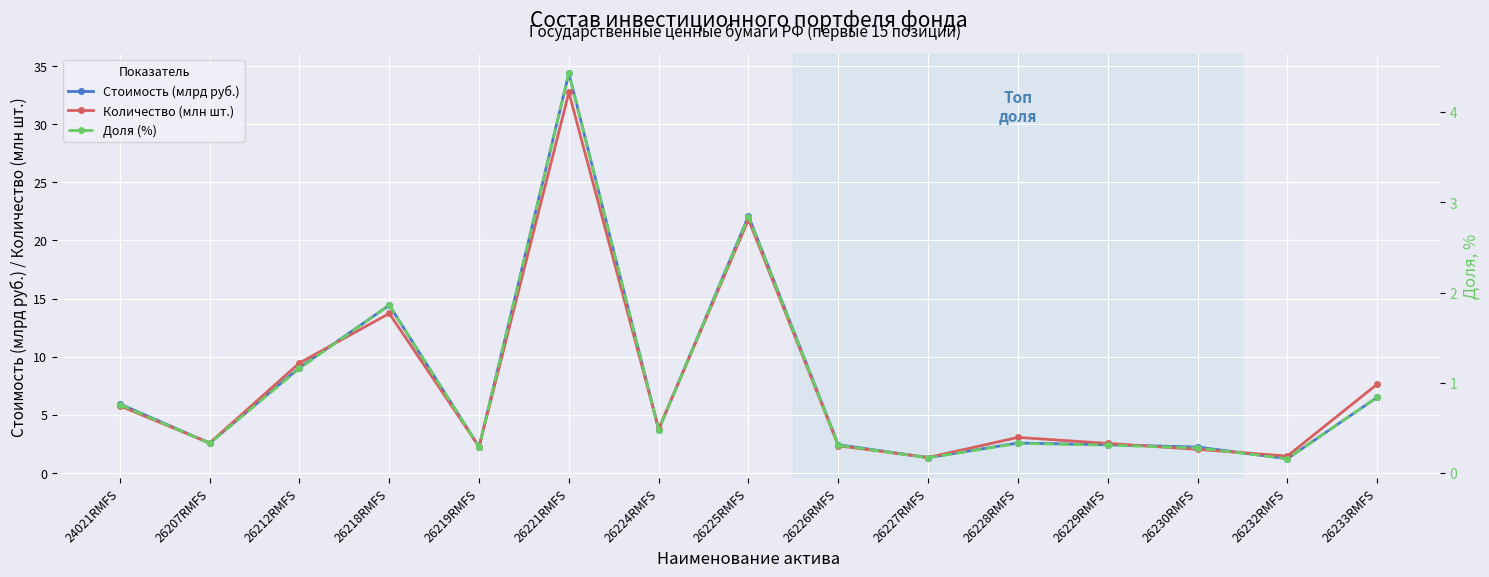

At which label does Доля (%) reach its peak?

26221RMFS